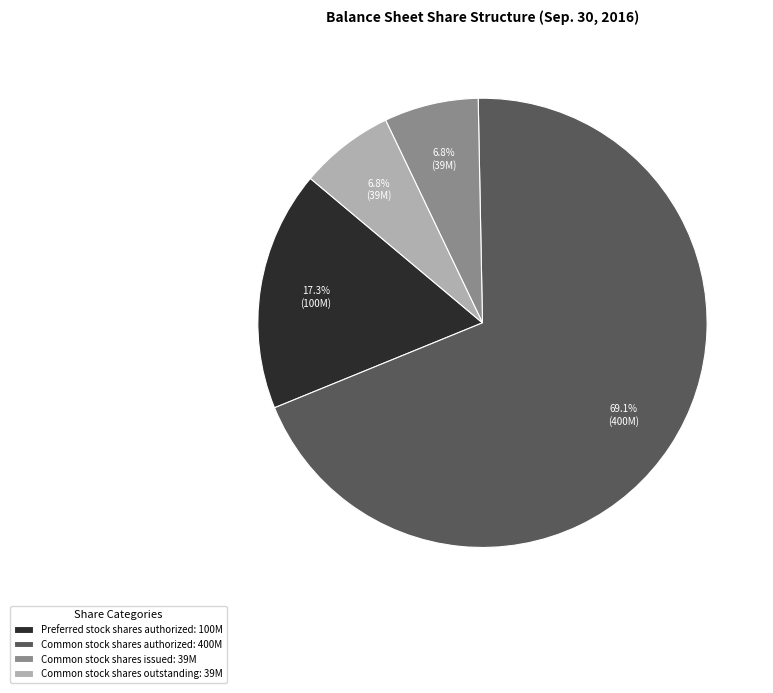

Which category has the biggest portion of the pie?

Common stock shares authorized